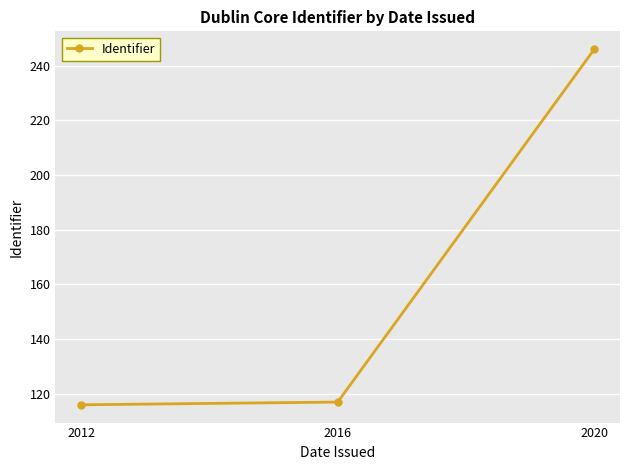

What is the ratio of the value at 2020 to the value at 2012?

2.1